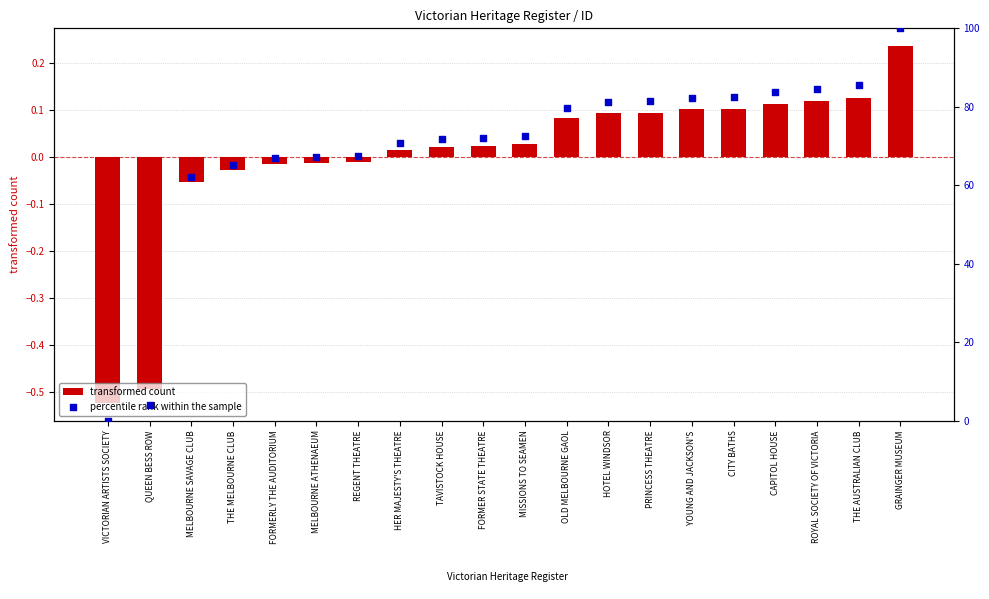

Is the value of percentile rank within the sample at QUEEN BESS ROW greater than the value of transformed count at THE AUSTRALIAN CLUB?

Yes